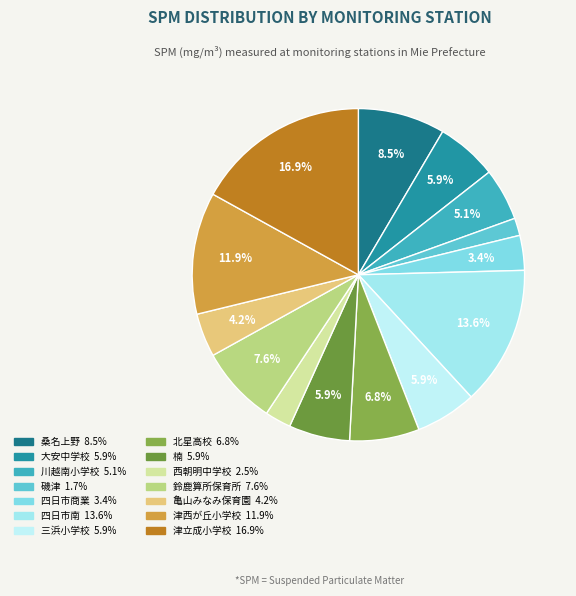

Which category has the smallest portion of the pie?

磯津